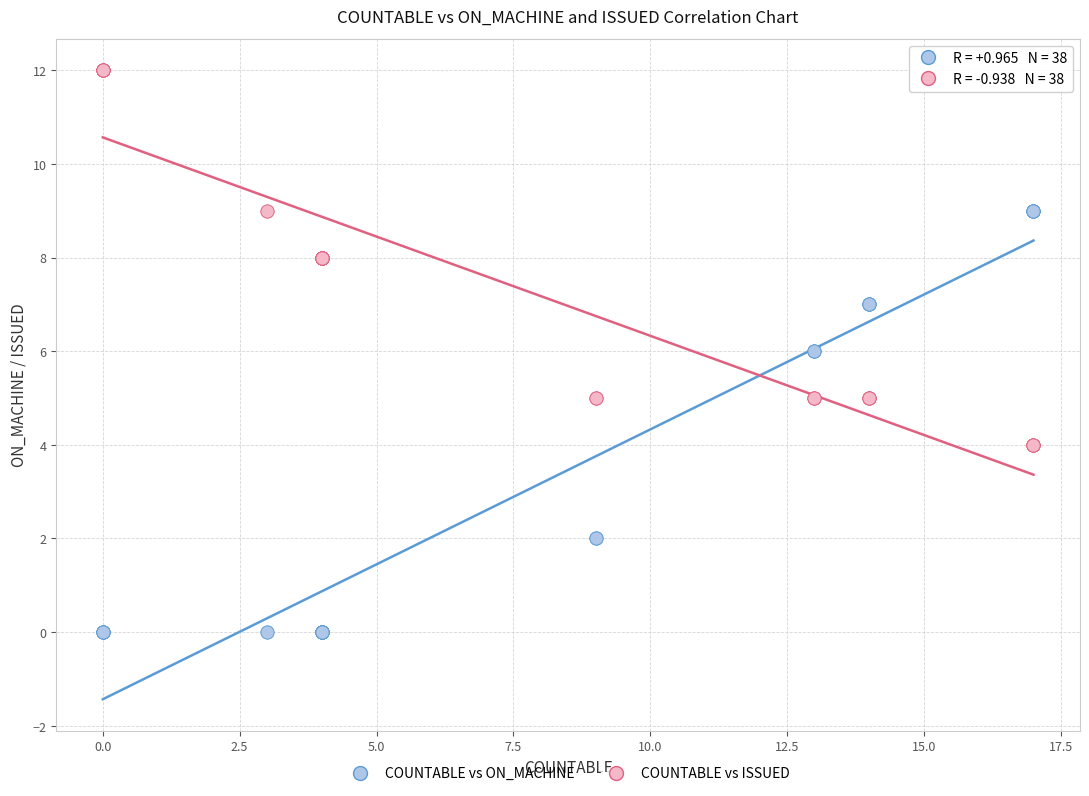

Which series reaches the minimum Y coordinate?

COUNTABLE vs ON_MACHINE